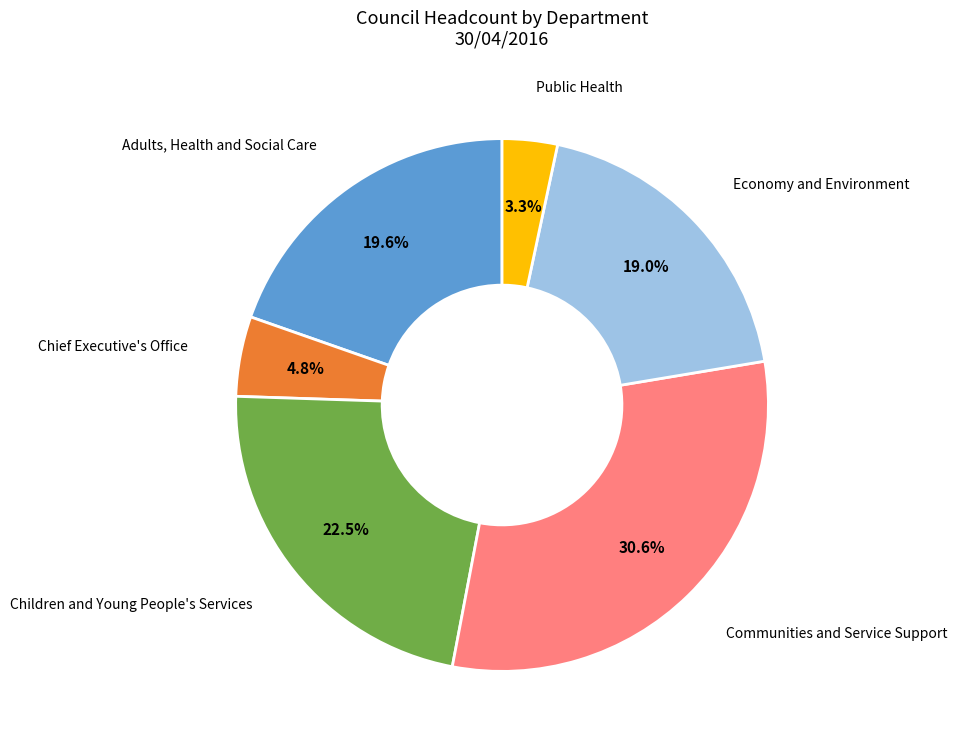

Between Chief Executive's Office and Public Health, which is larger?

Chief Executive's Office